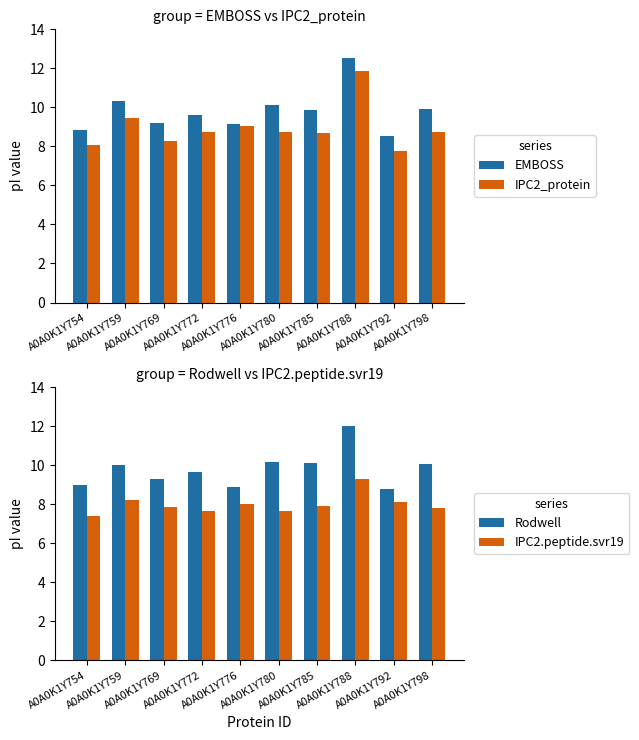

True or false: Rodwell has a value of 8.8 at A0A0K1Y792.

True